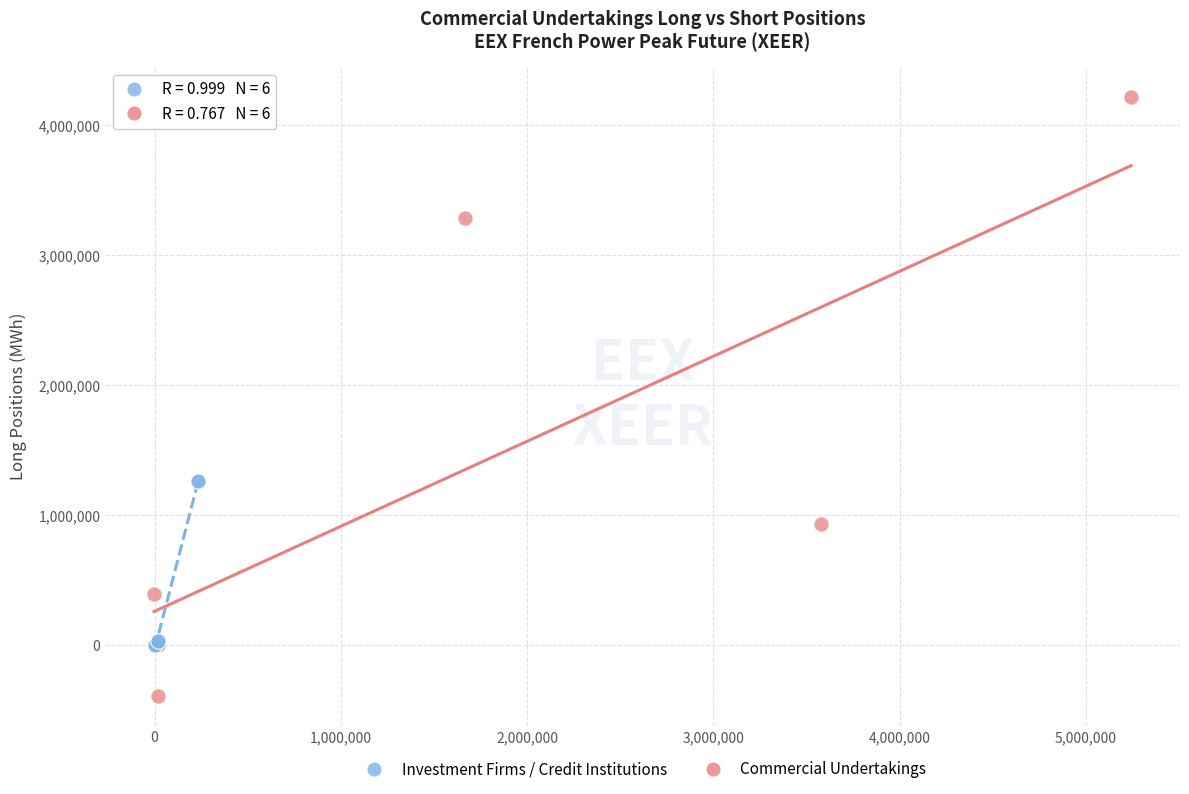

Which series has the largest Y range (max minus min)?

Commercial Undertakings